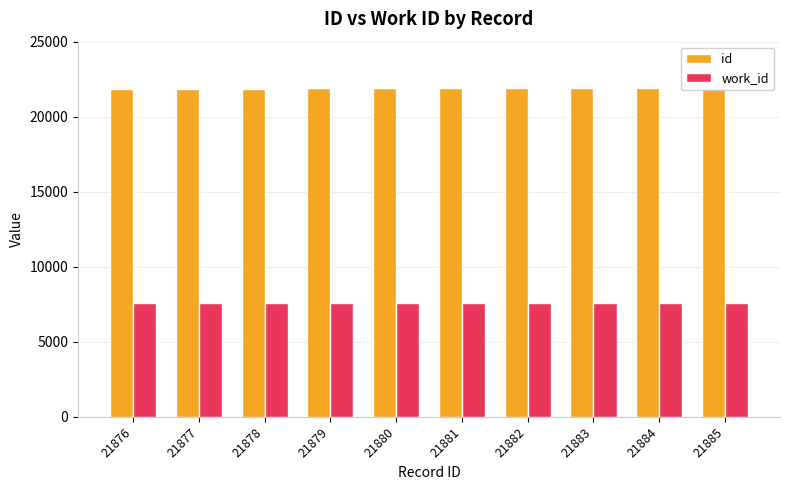

The id series shows 21885 at 21885. True or false?

True